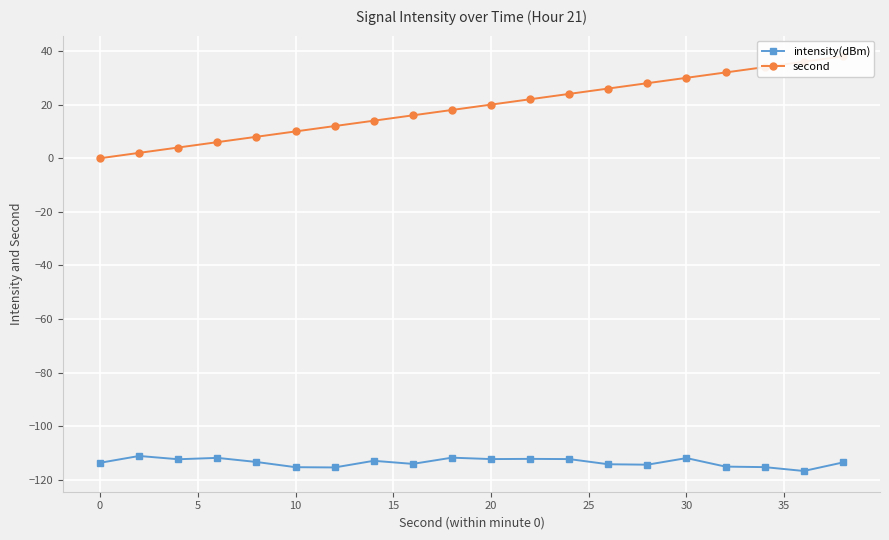

What is the average value of the second series?

19.0